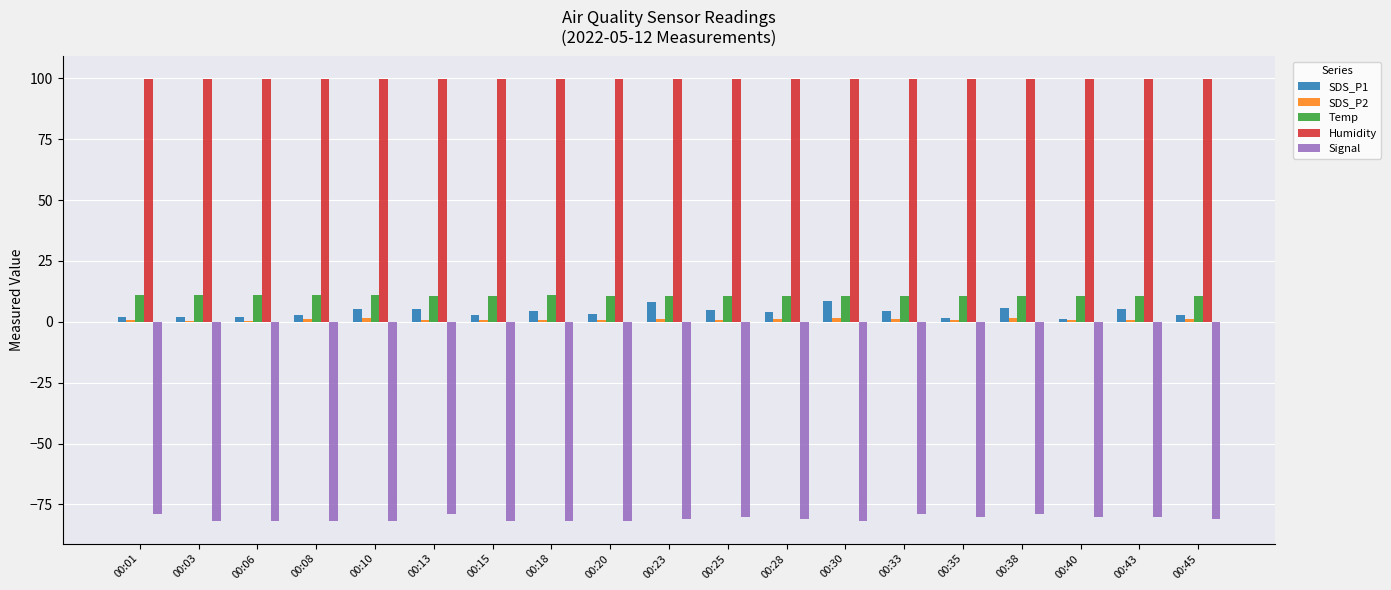

What is the sum of all Humidity values?

1898.1